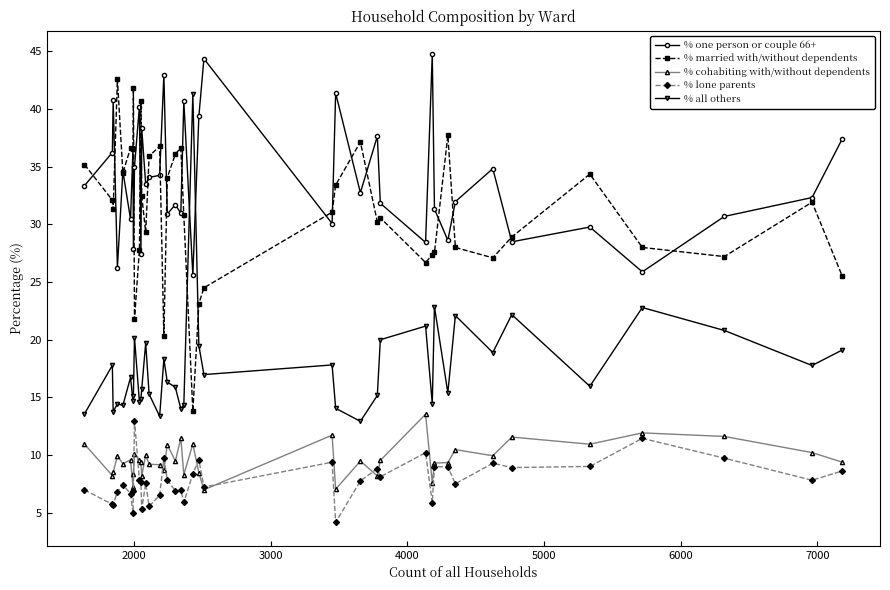

What are all the series names shown in the legend?

% one person or couple 66+, % married with/without dependents, % cohabiting with/without dependents, % lone parents, % all others